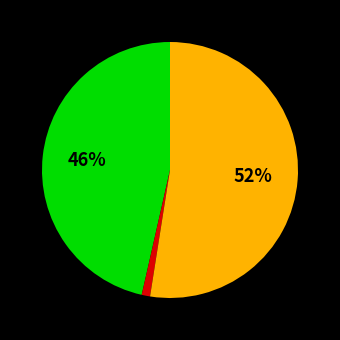

How many segments does this pie chart have?

3